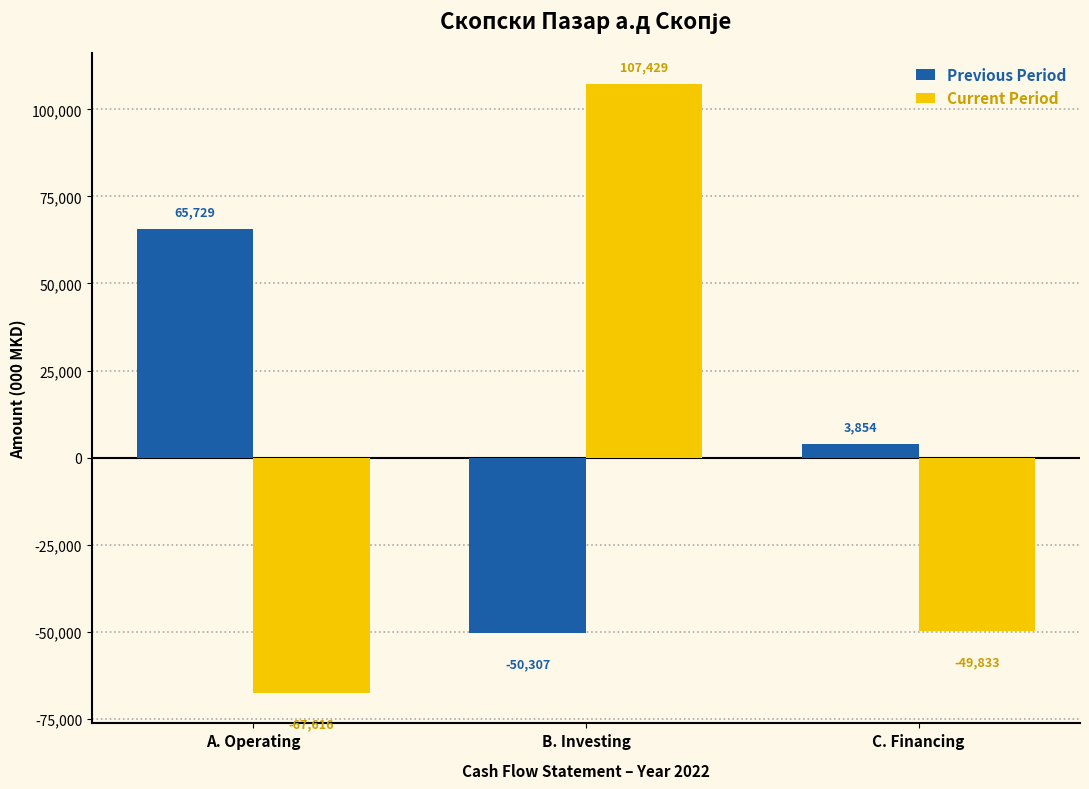

True or false: Current Period has a value of 63893 at B. Investing.

False